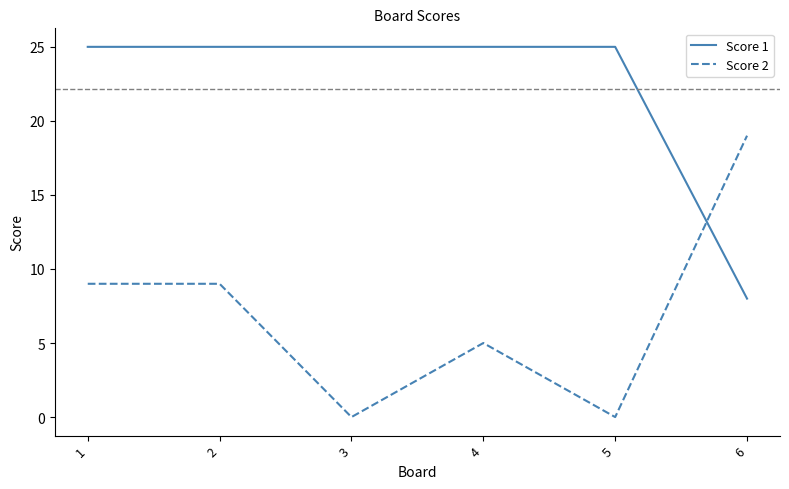

Reading right to left, extract all data points from this chart.

Score 1: 6=8	5=25	4=25	3=25	2=25	1=25
Score 2: 6=19	5=0	4=5	3=0	2=9	1=9